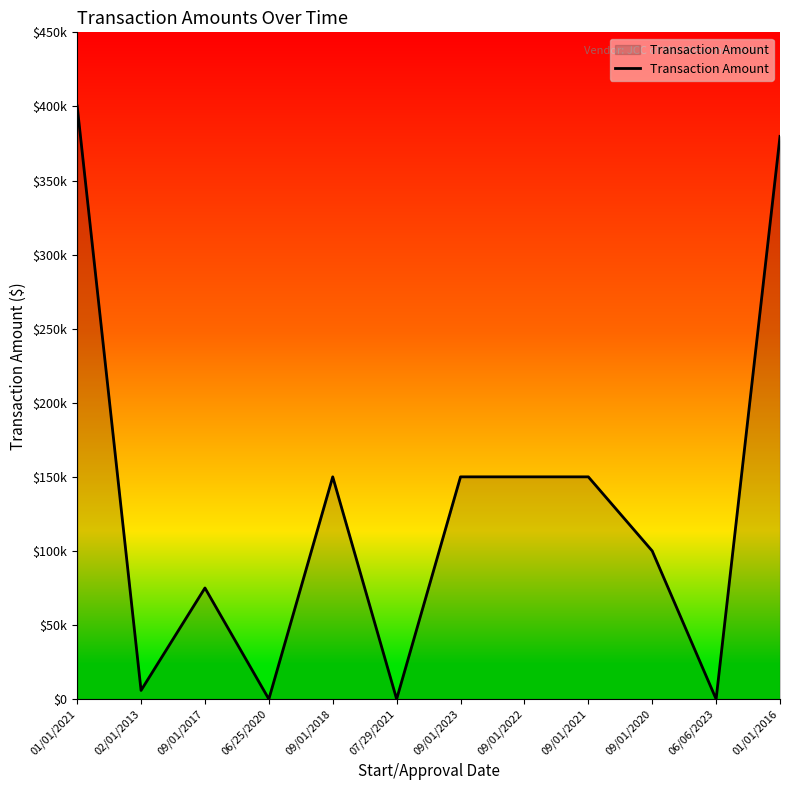

Rank the categories by value from highest to lowest.

01/01/2021, 01/01/2016, 09/01/2018, 09/01/2023, 09/01/2022, 09/01/2021, 09/01/2020, 09/01/2017, 02/01/2013, 06/25/2020, 07/29/2021, 06/06/2023